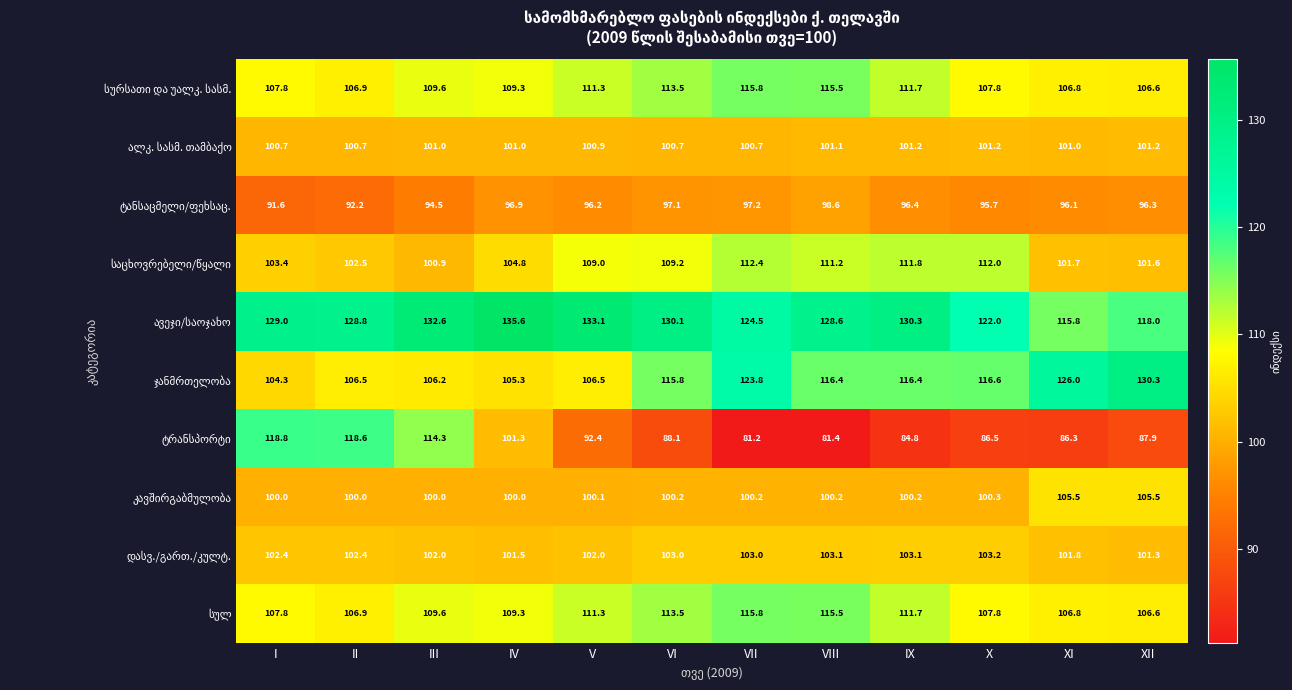

At how many categories does at least one series exceed 81?

12